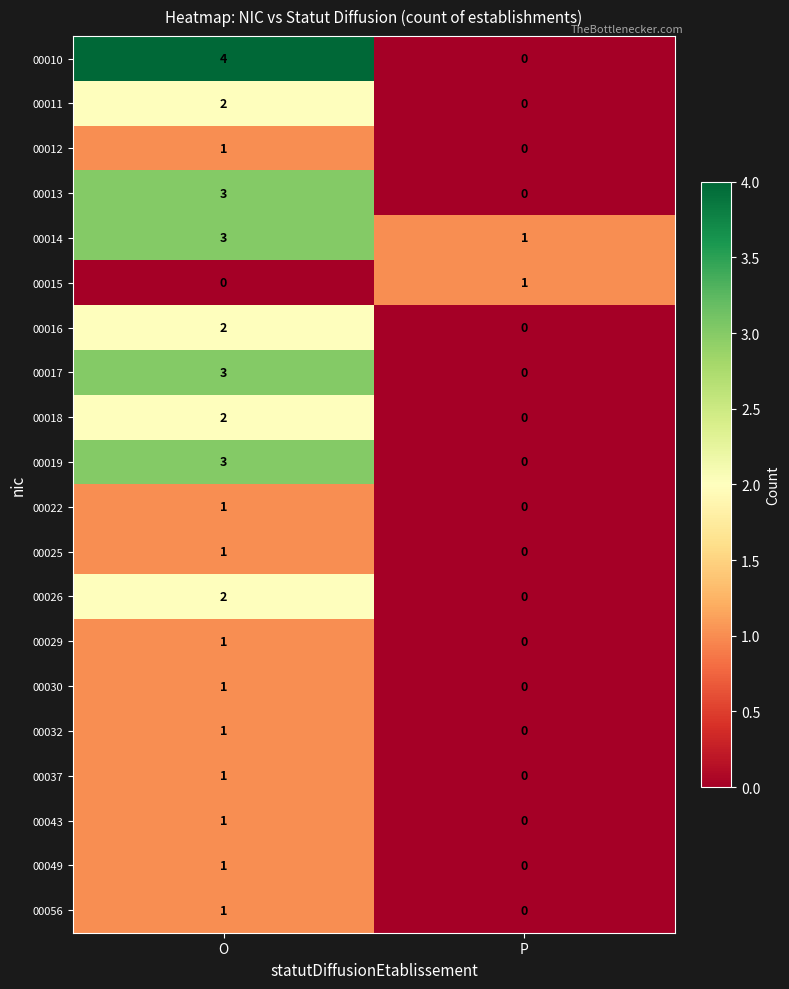

Is the value of 00037 at P greater than the value of 00029 at O?

No